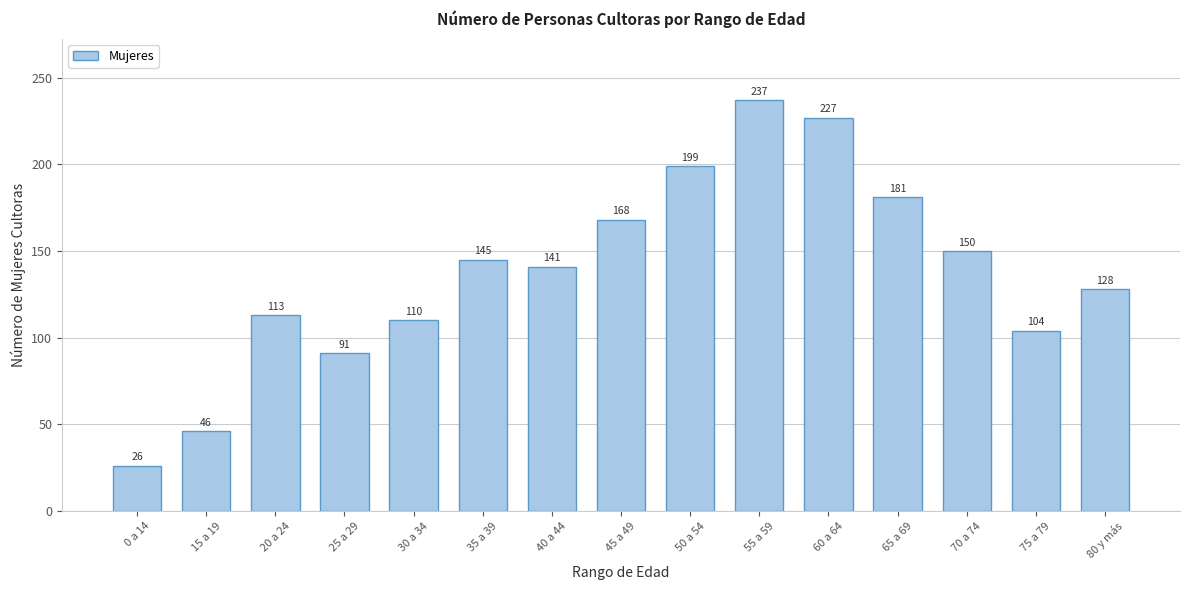

Reading right to left, transcribe all the data shown in this chart.

80 y más=128	75 a 79=104	70 a 74=150	65 a 69=181	60 a 64=227	55 a 59=237	50 a 54=199	45 a 49=168	40 a 44=141	35 a 39=145	30 a 34=110	25 a 29=91	20 a 24=113	15 a 19=46	0 a 14=26